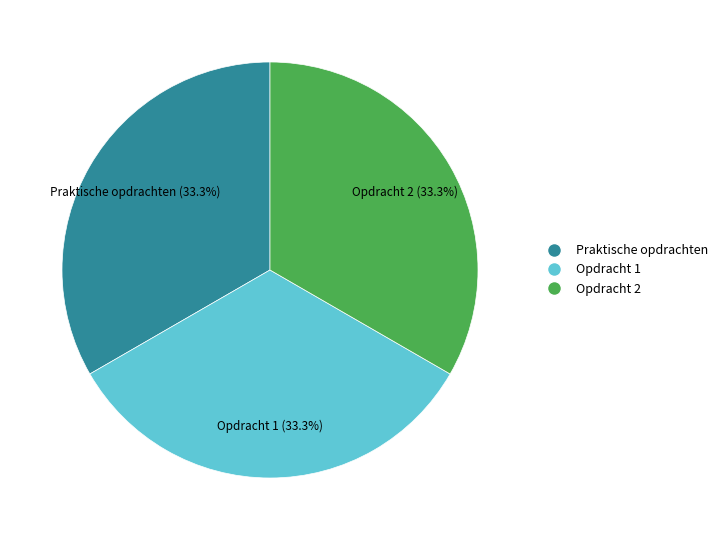

Is the sum of Opdracht 1 and Praktische opdrachten greater than half?

Yes